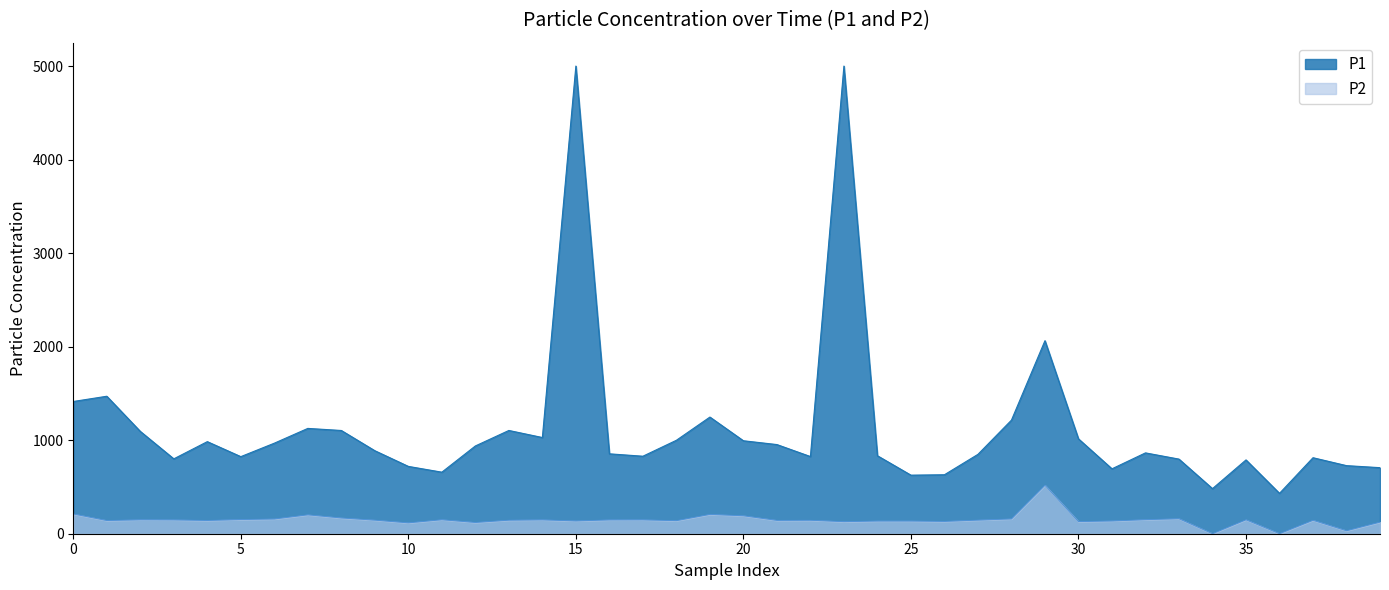

Does the chart display data point markers on the line(s)?

No